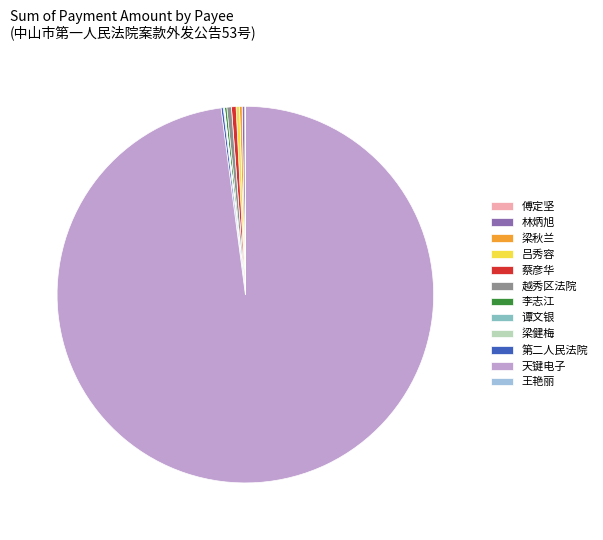

Is it true that 越秀区法院 is 0% of the pie?

True